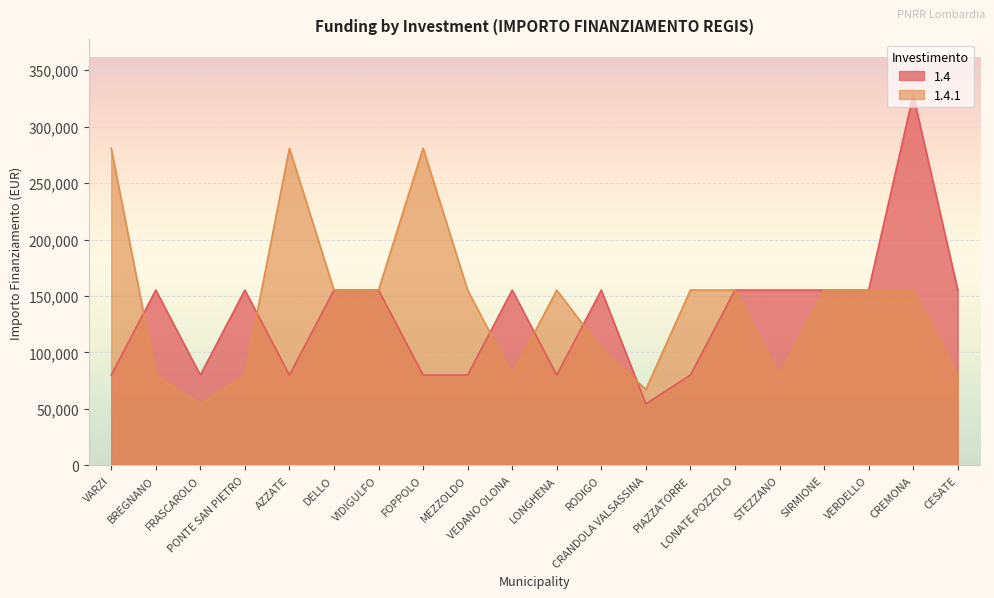

How many lines are shown in the chart?

2